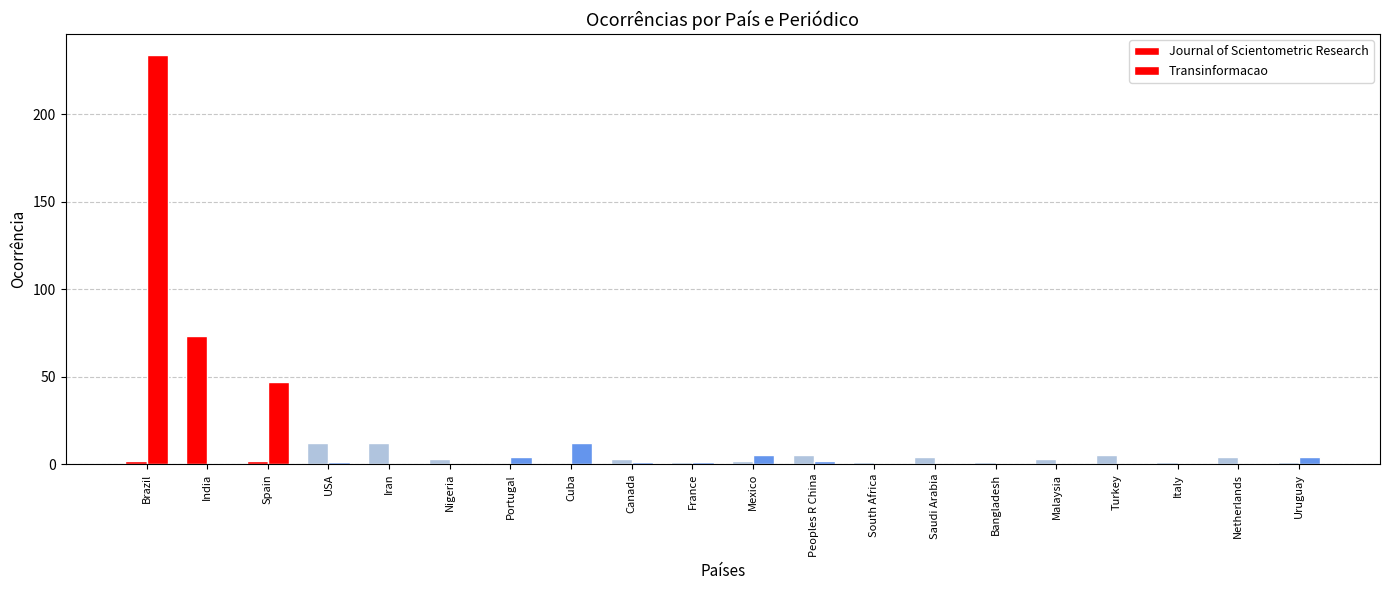

What is the difference between the second highest and second lowest values in the Journal of Scientometric Research series?

12